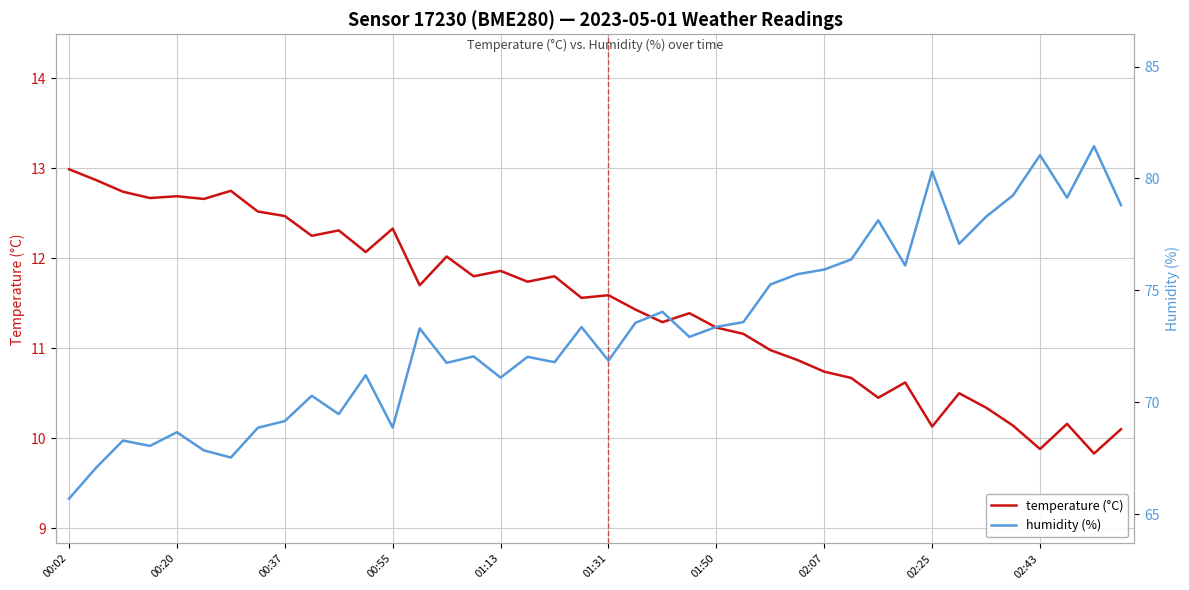

What is the maximum value for temperature (°C)?

13.0